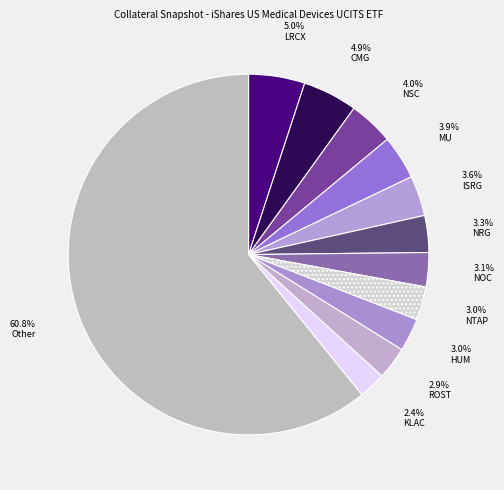

How many slices are in this pie chart?

12